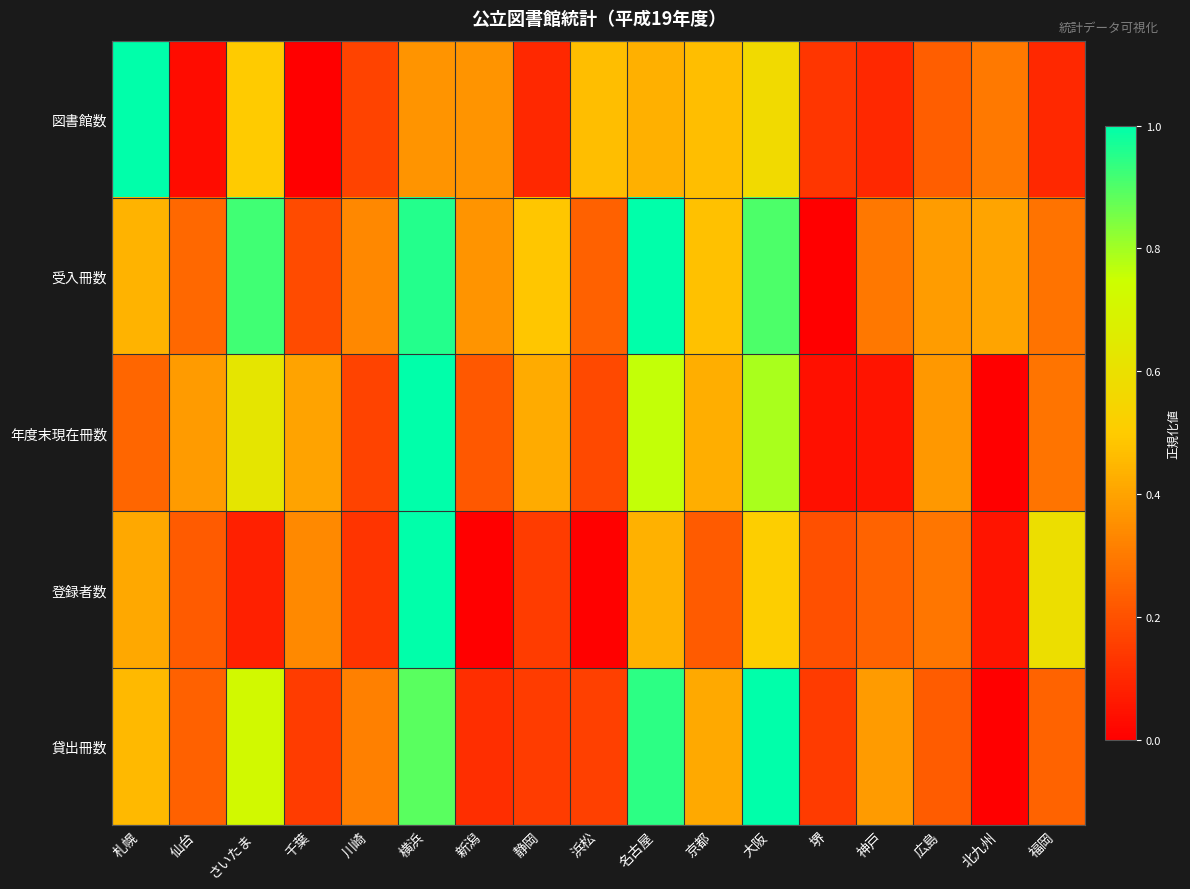

At which category is the sum across all series the highest?

横浜